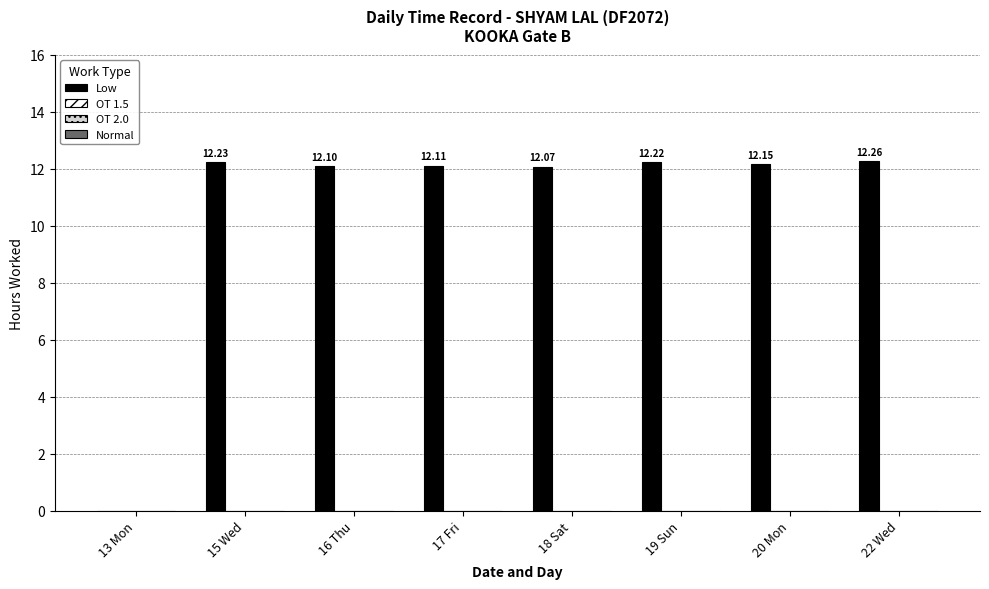

How many distinct data groups are displayed?

1